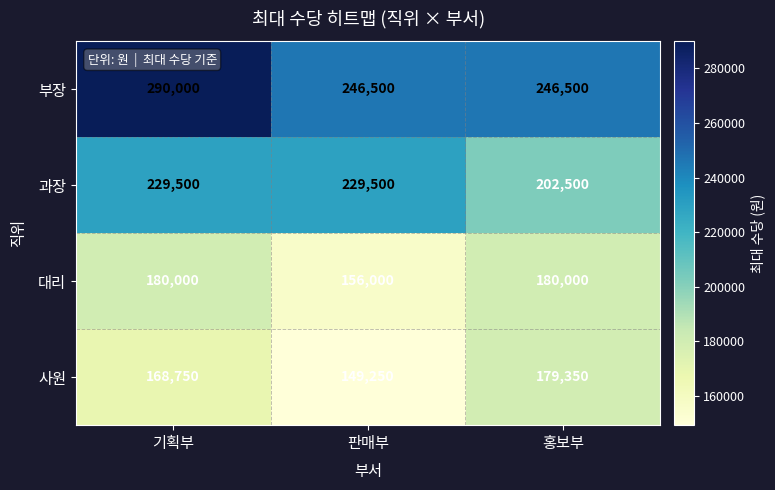

Reading left to right, what are all the values shown in this chart?

부장: 290000	246500	246500
과장: 229500	229500	202500
대리: 180000	156000	180000
사원: 168750	149250	179350